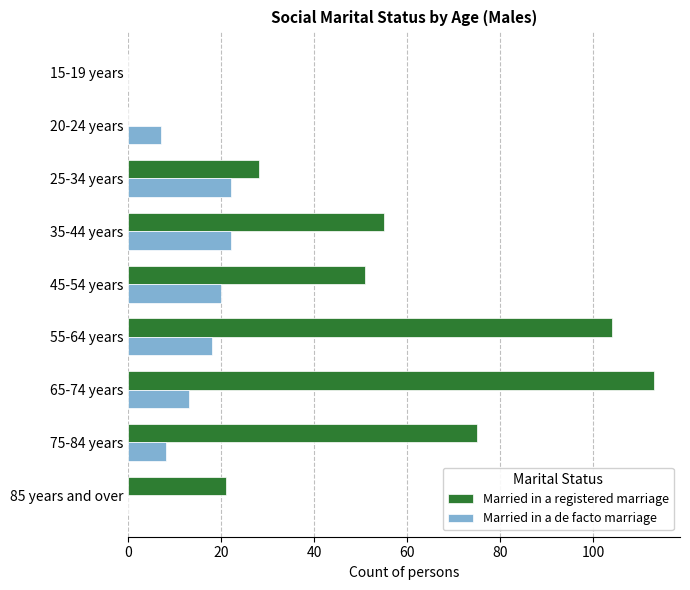

True or false: Married in a de facto marriage has a value of 0 at 85 years and over.

True